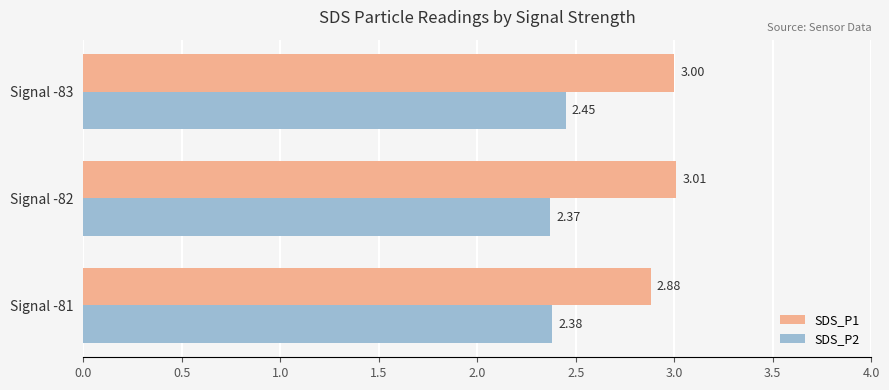

Which series has the widest spread of values?

SDS_P1